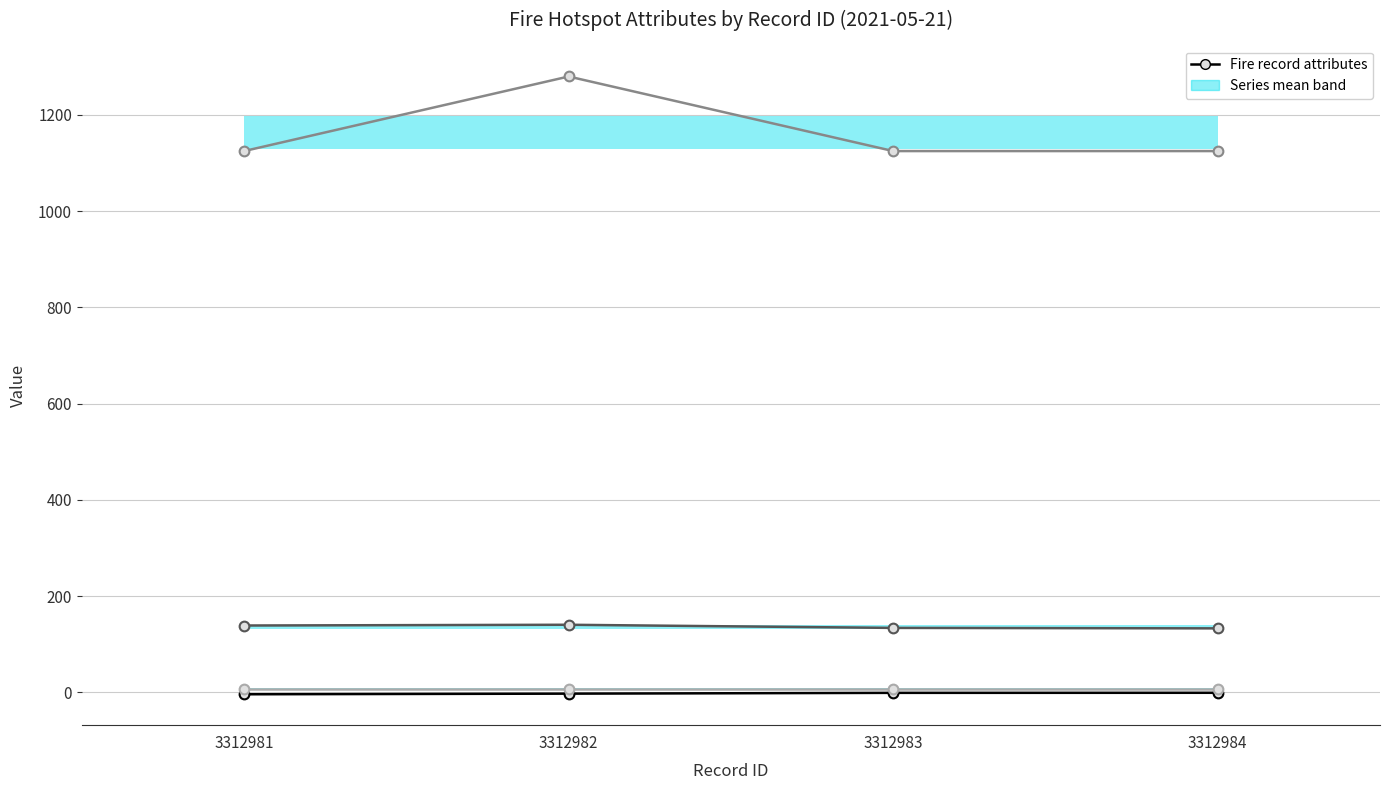

What is the difference between the maximum and minimum values in the lintang series?

3.1